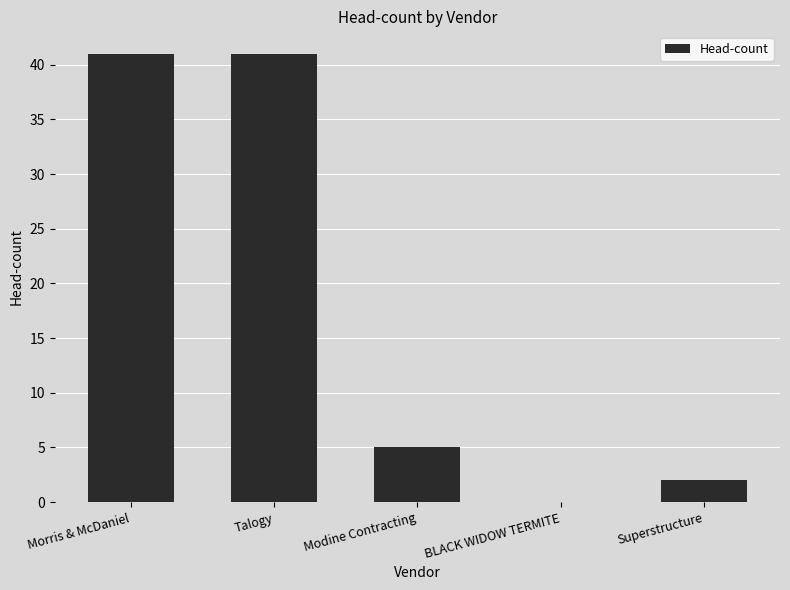

Are the bars horizontal?

No